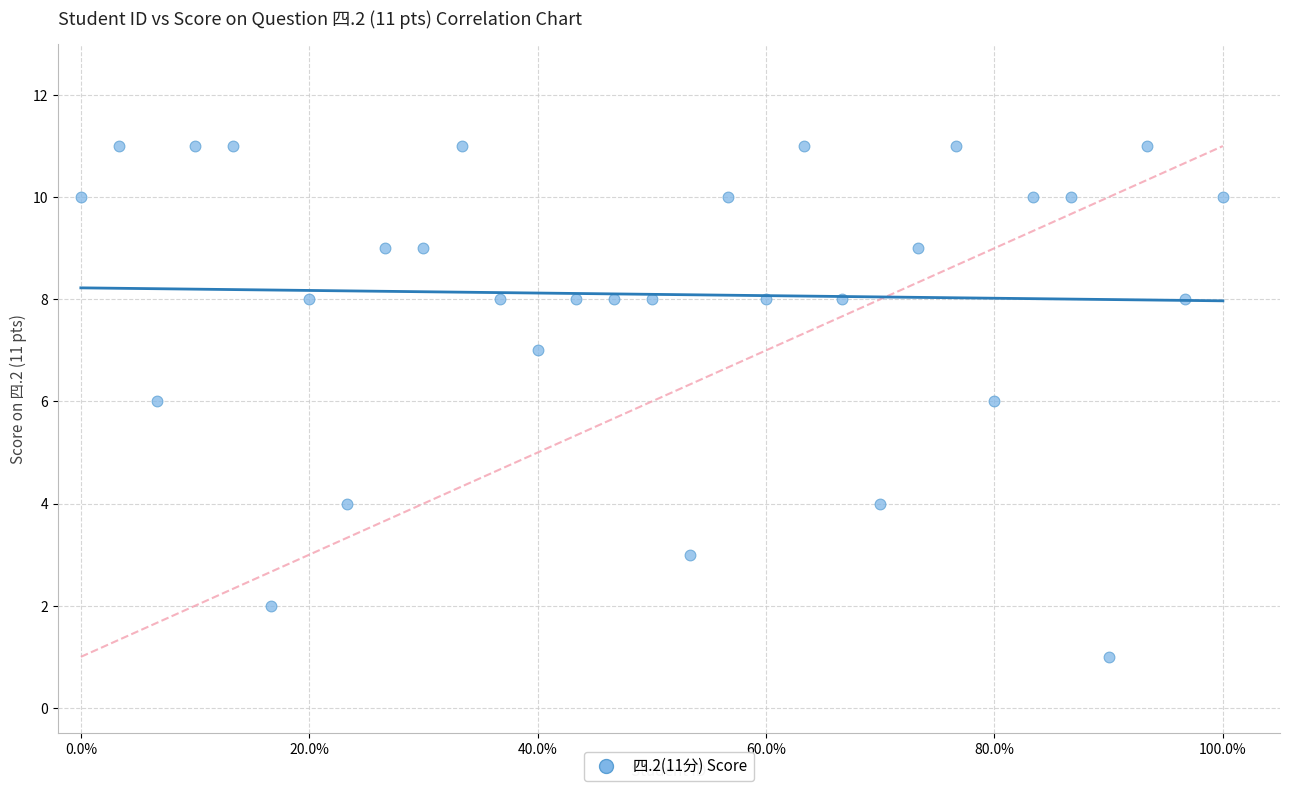

What is the range of Y values (max minus min)?

10